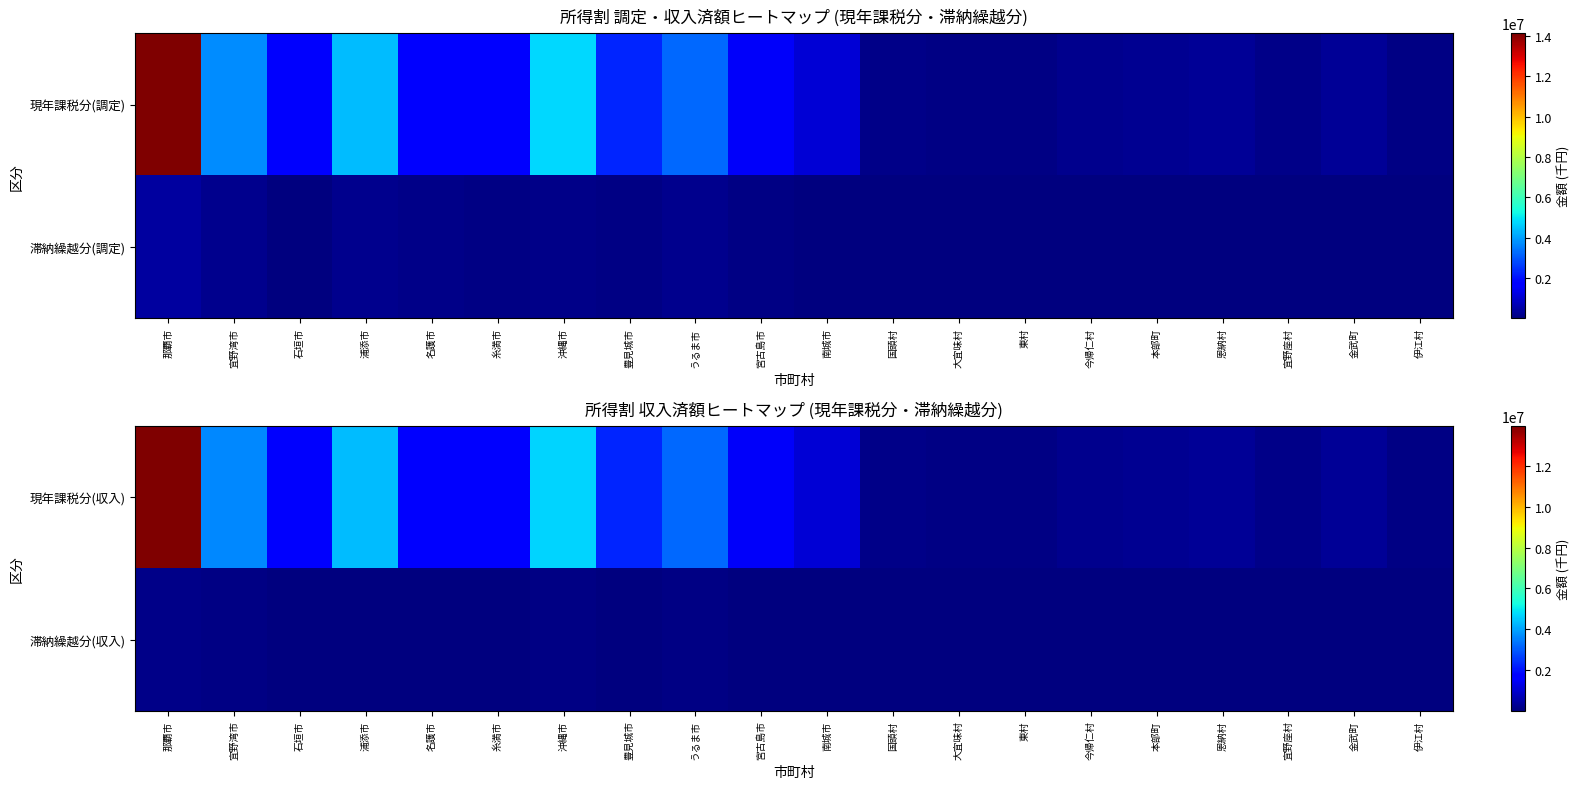

Is the value of 現年課税分(収入) at 大宜味村 greater than the value of 滞納繰越分(収入) at 名護市?

Yes